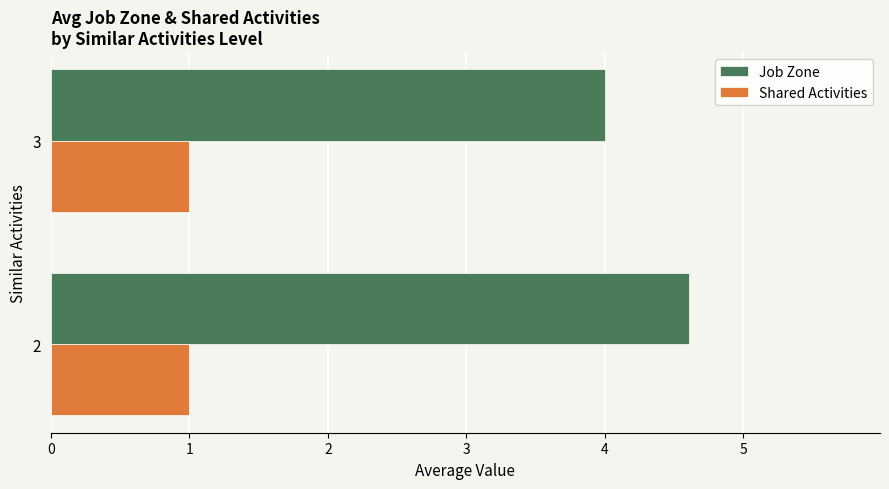

What is the average value of the Shared Activities series?

1.0